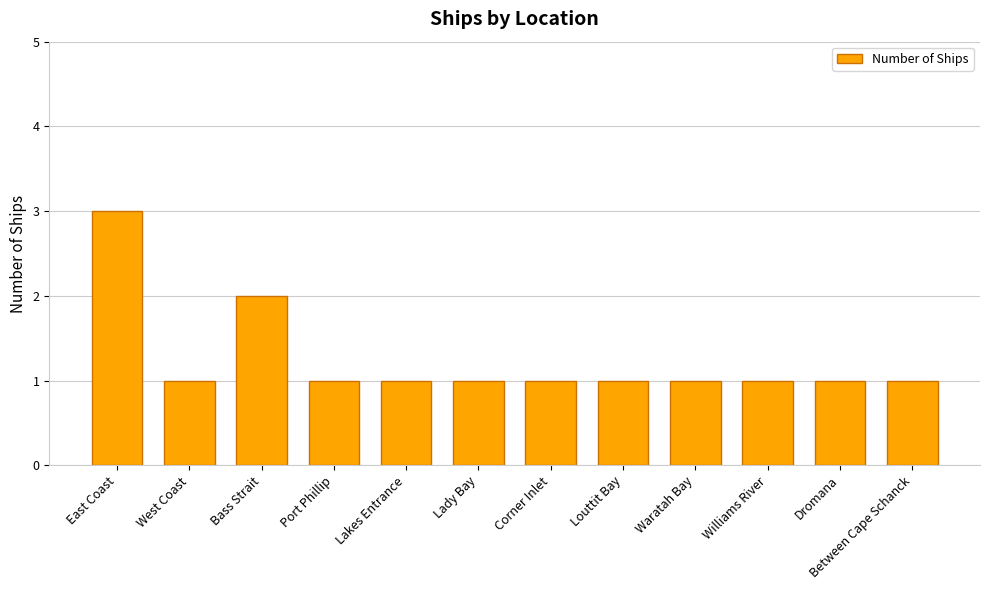

Count the number of data series in this chart.

1